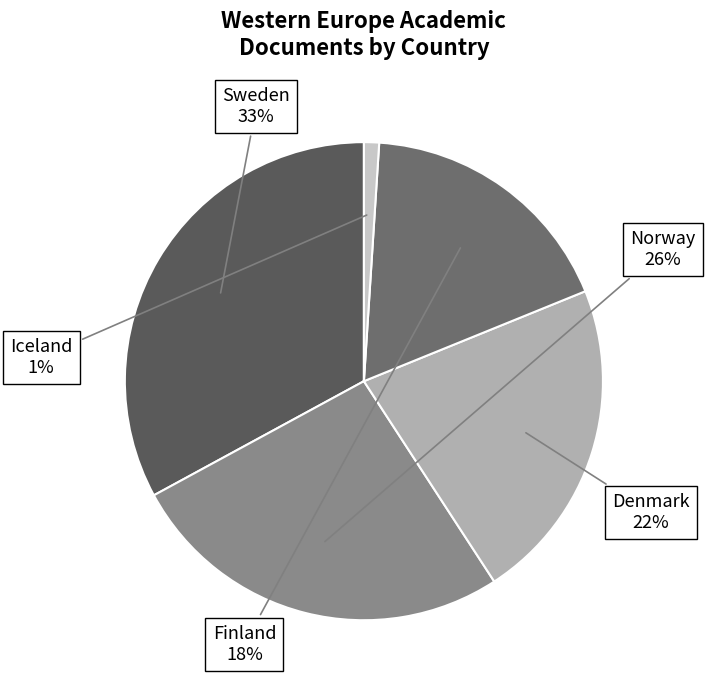

What percentage is the Norway slice, to the nearest percent?

26%